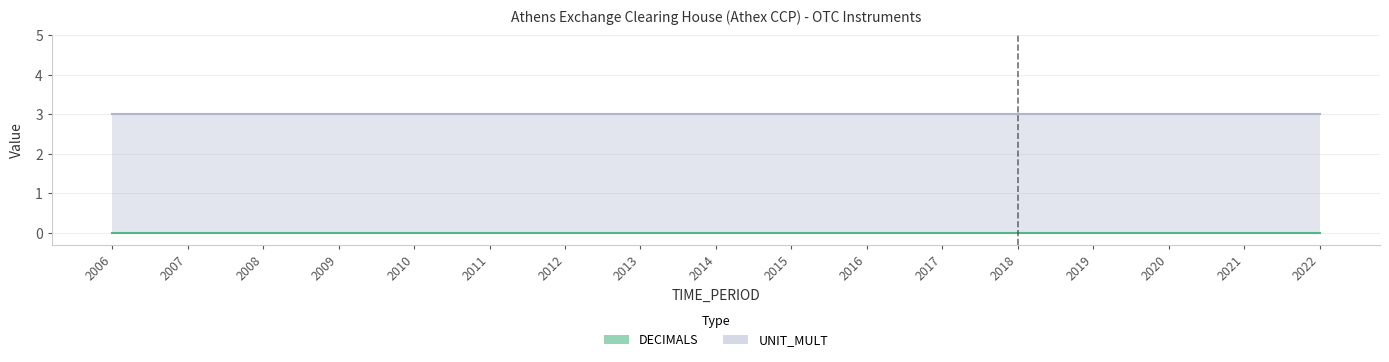

Between 2008 and 2015, which is larger?

2008